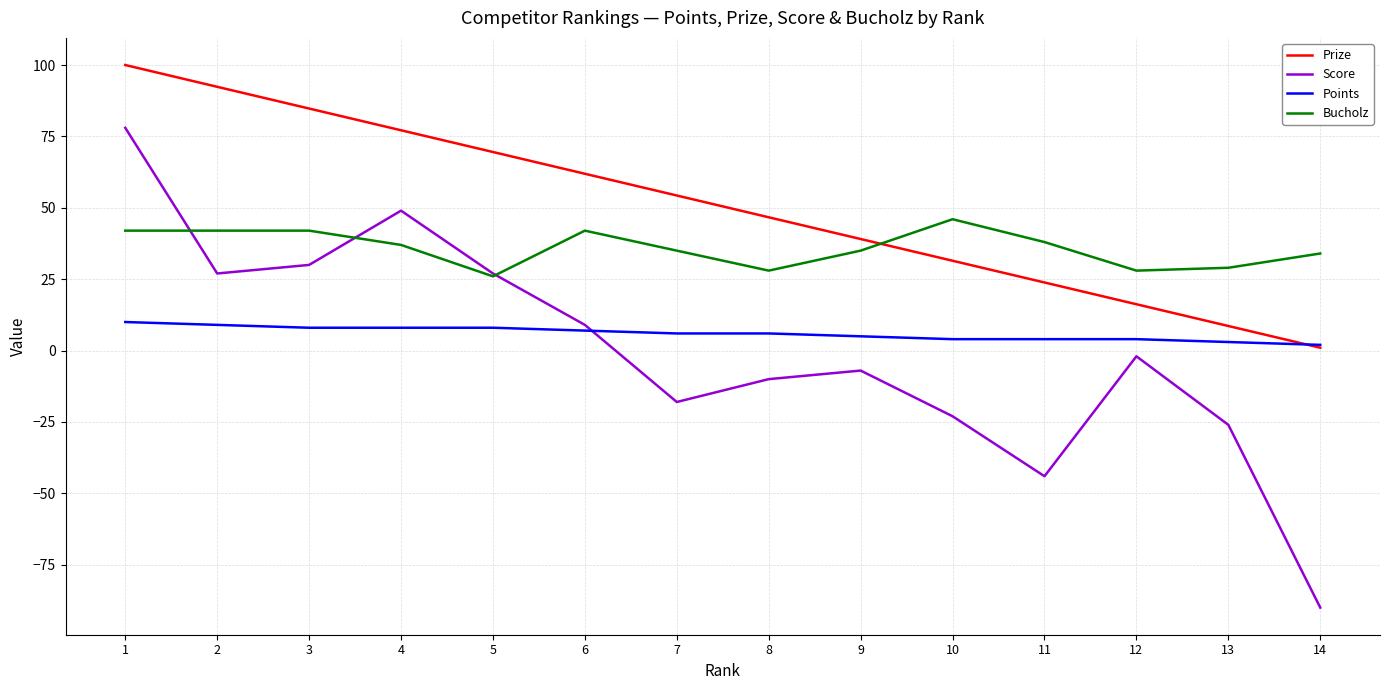

At which label does Bucholz first exceed 37?

1